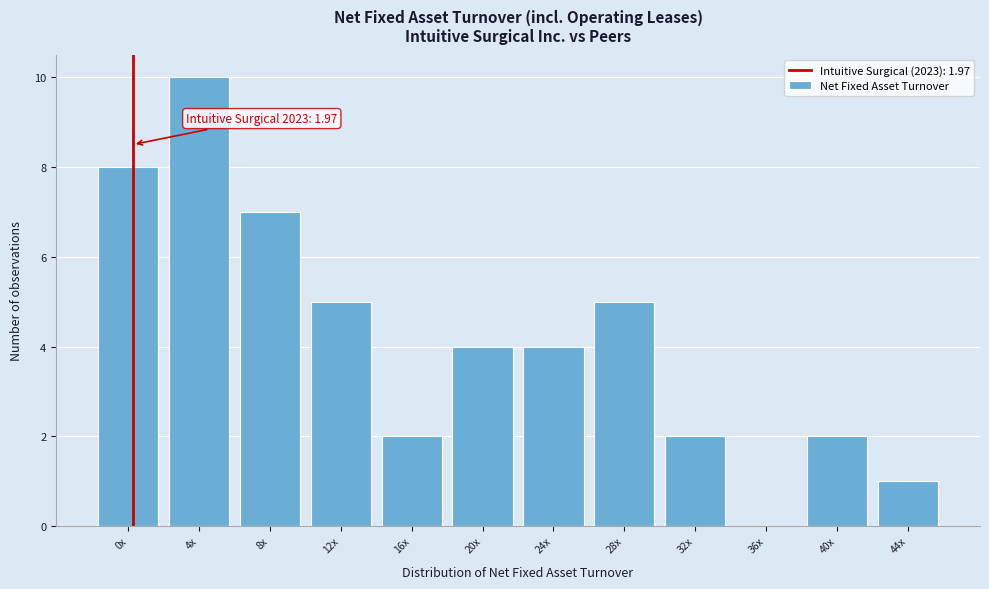

Reading left to right, extract all data points from this chart.

0x=8	4x=10	8x=7	12x=5	16x=2	20x=4	24x=4	28x=5	32x=2	36x=0	40x=2	44x=1